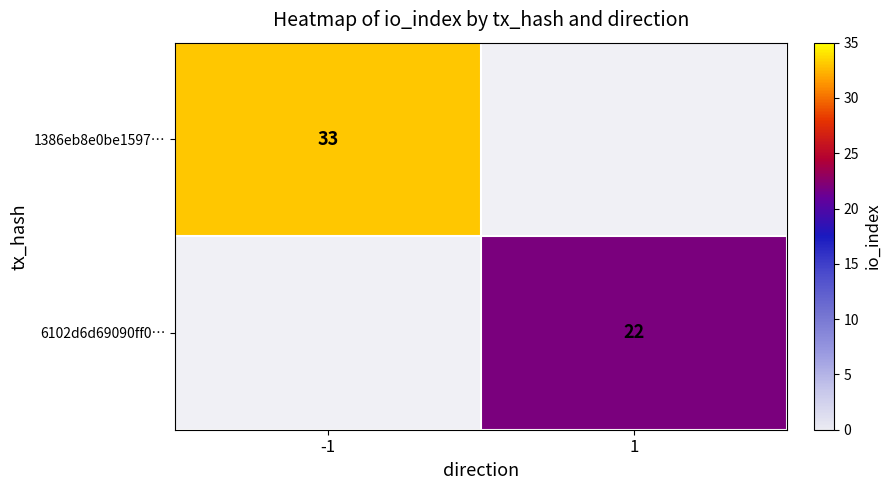

Is it true that 1386eb8e0be1597… equals 58 at -1?

False